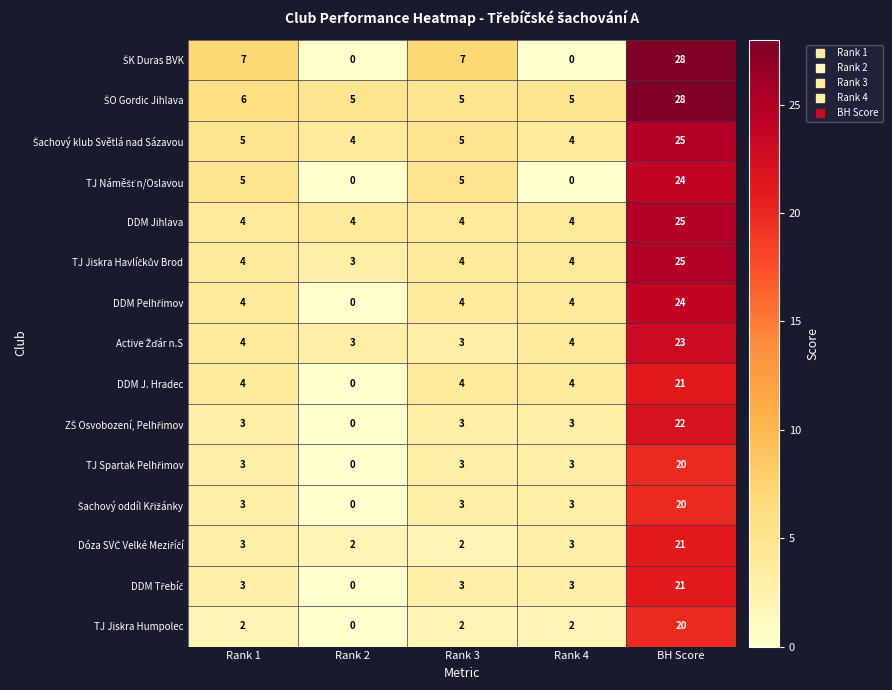

Is it true that DDM J. Hradec equals 4 at Rank 3?

True